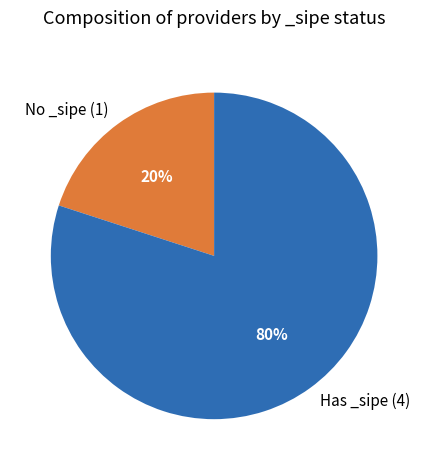

What is the ratio of the value at Has _sipe (4) to the value at No _sipe (1)?

4.0